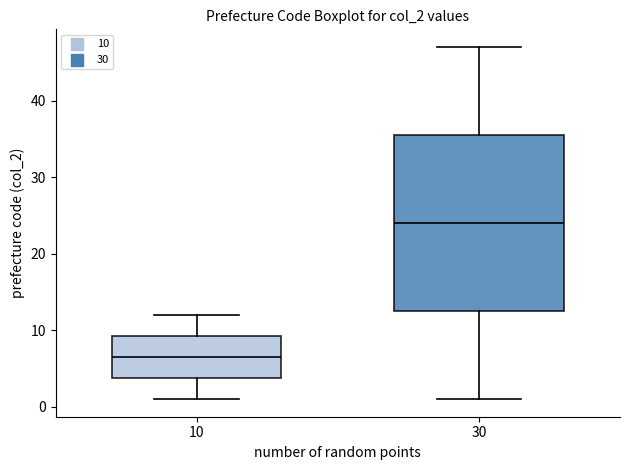

Which box is the tallest, from its lower edge to its upper edge?

30